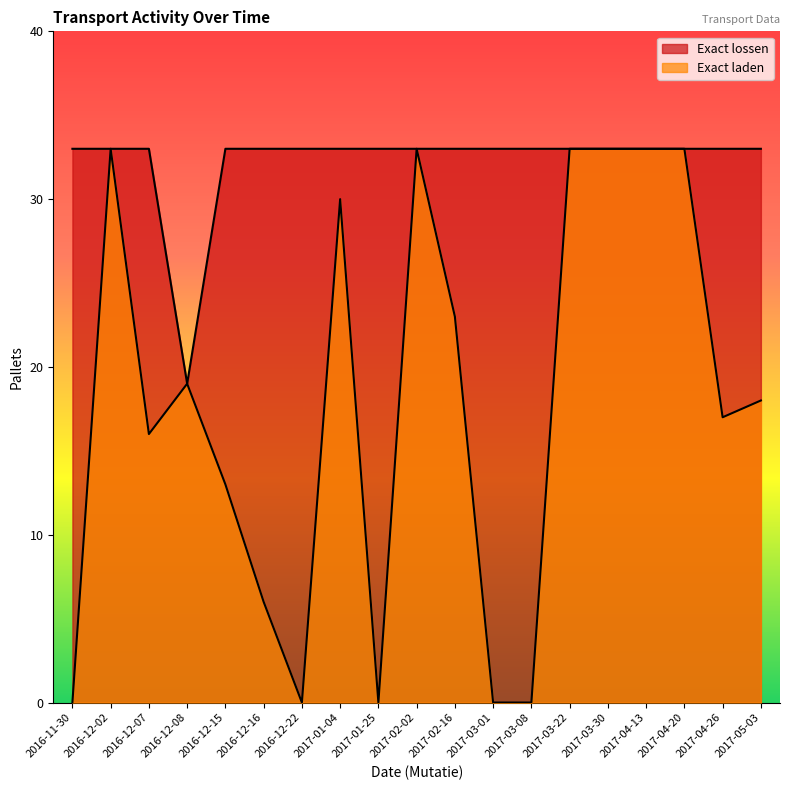

True or false: Exact laden and Exact lossen intersect in this chart.

False